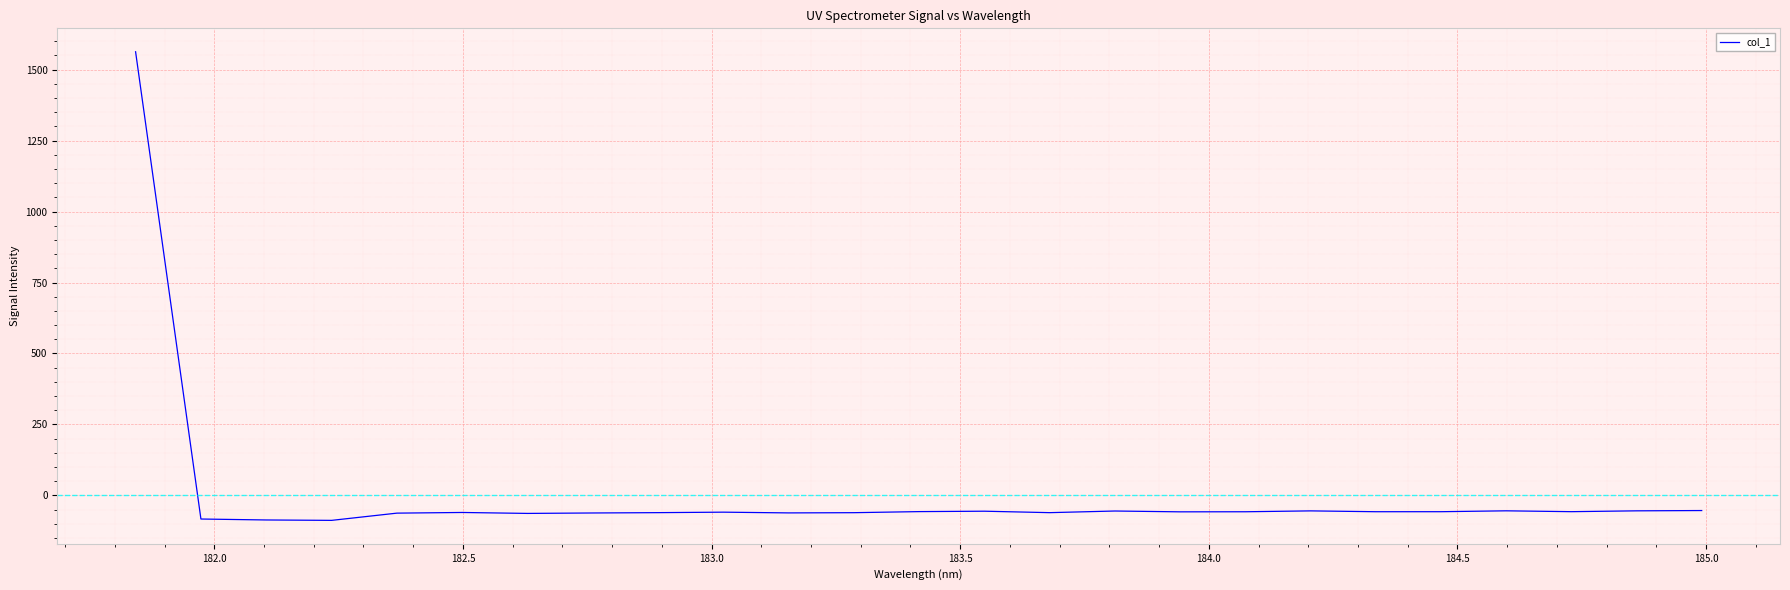

What is the difference between the maximum and minimum values?

1650.7